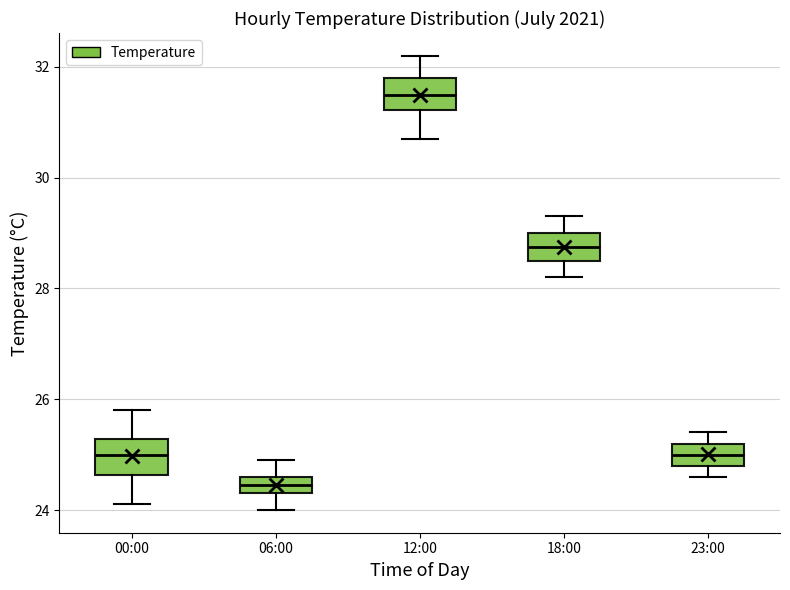

Which box has the highest median line?

12:00